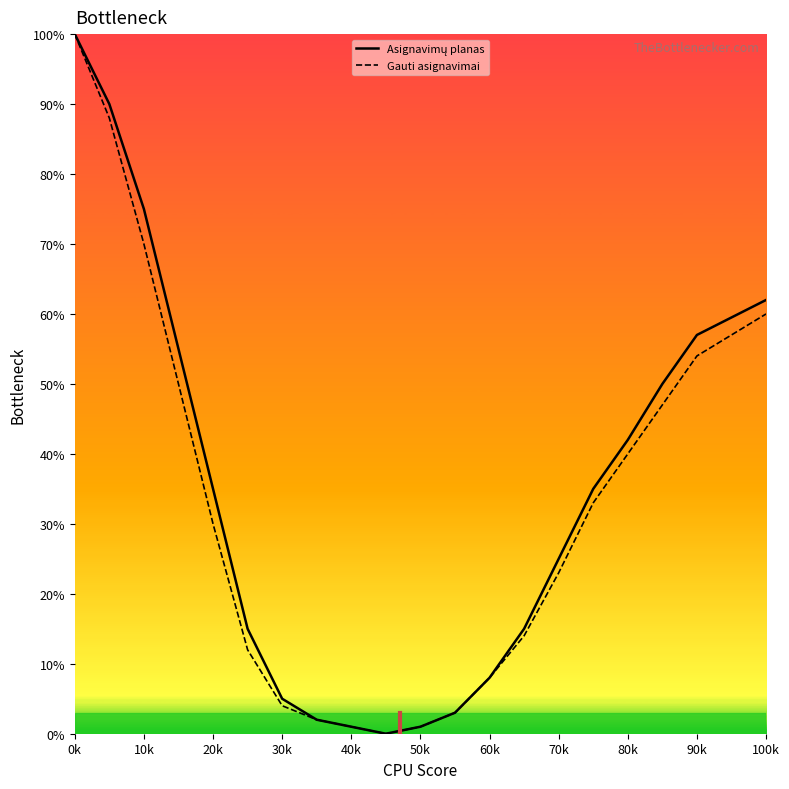

What is the highest value of the Gauti asignavimai series?

100